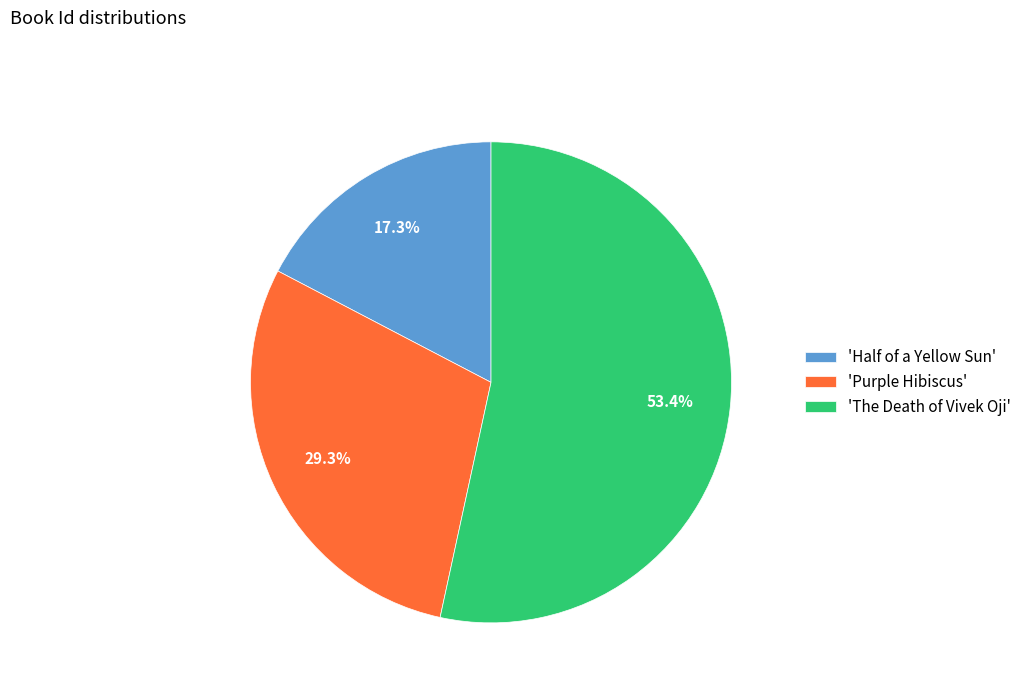

Combined, do 'The Death of Vivek Oji' and 'Half of a Yellow Sun' account for over 50%?

Yes